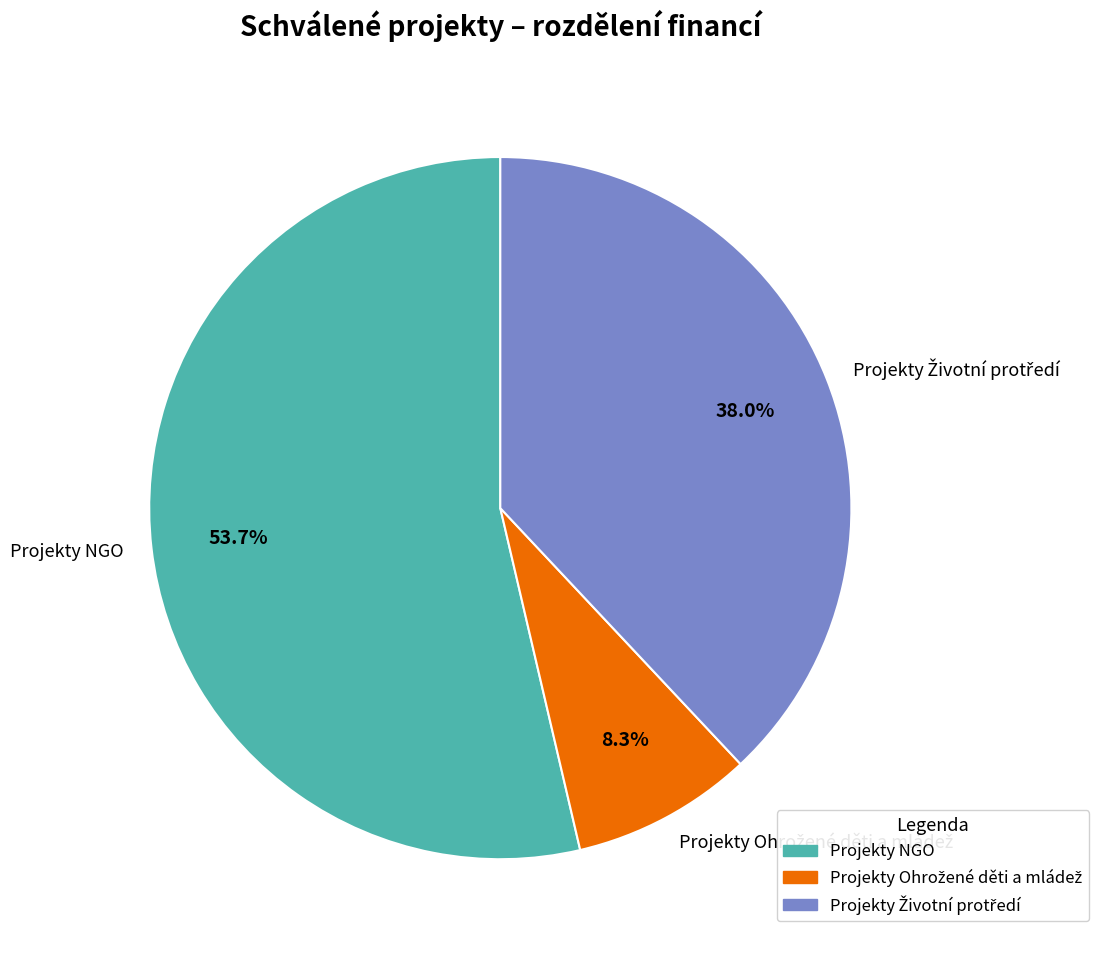

Is there any slice that represents more than half of the pie?

Yes